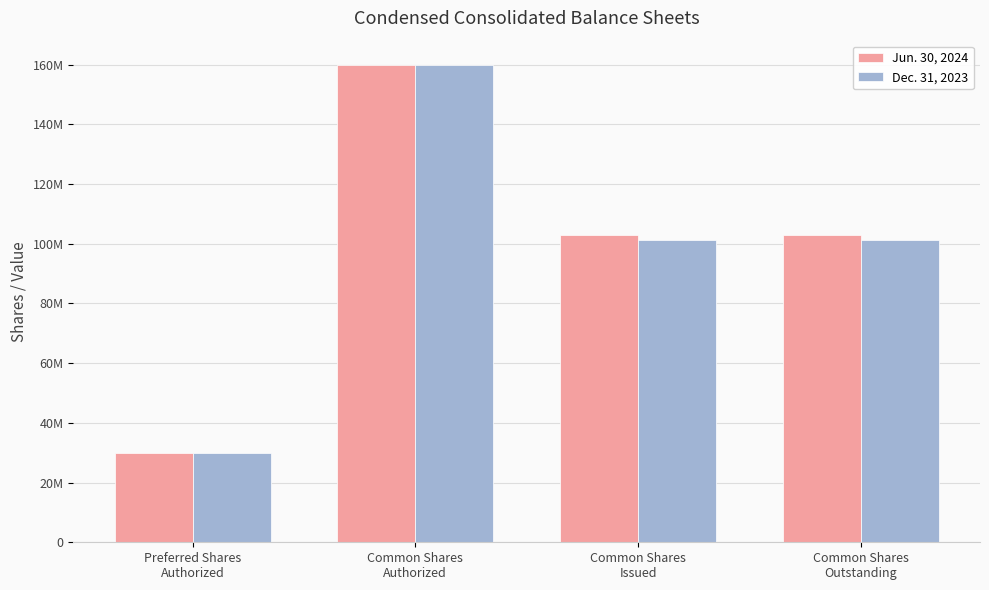

What are all the series names shown in the legend?

Jun. 30, 2024, Dec. 31, 2023